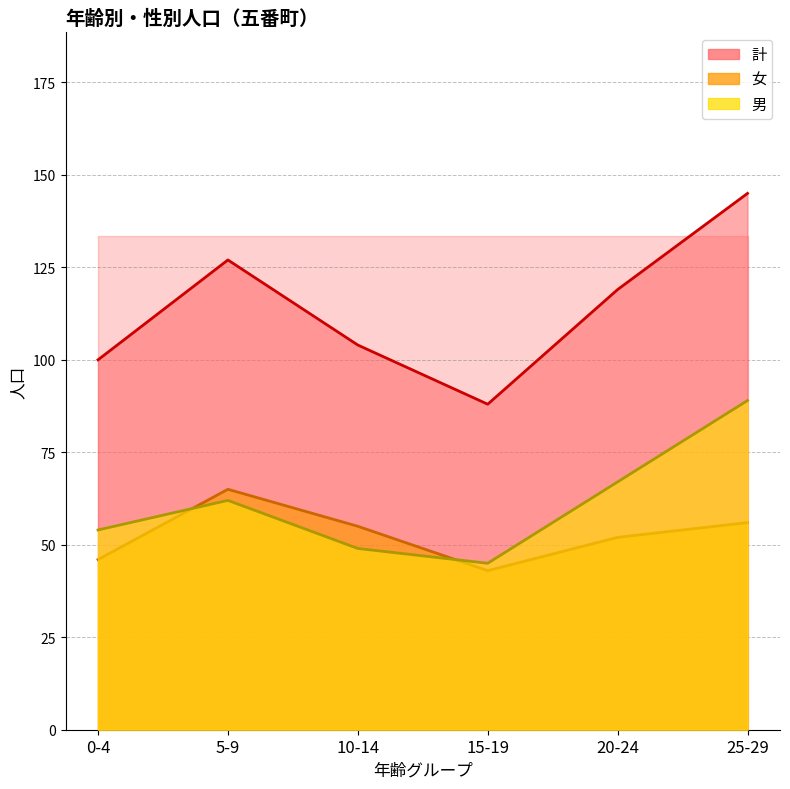

Rank the categories by 女 value from lowest to highest.

15-19, 0-4, 20-24, 10-14, 25-29, 5-9